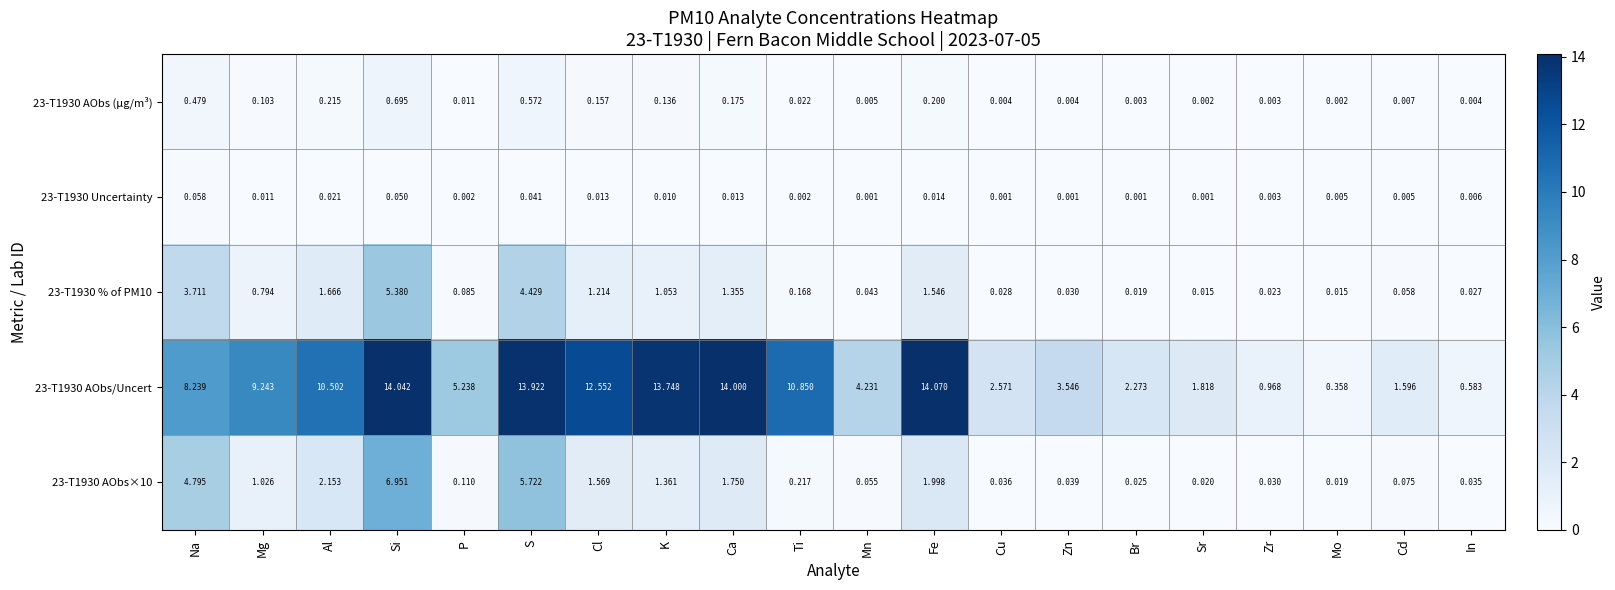

Rank the series by their maximum value, from lowest to highest.

23-T1930 Uncertainty, 23-T1930 AObs (µg/m³), 23-T1930 % of PM10, 23-T1930 AObs×10, 23-T1930 AObs/Uncert